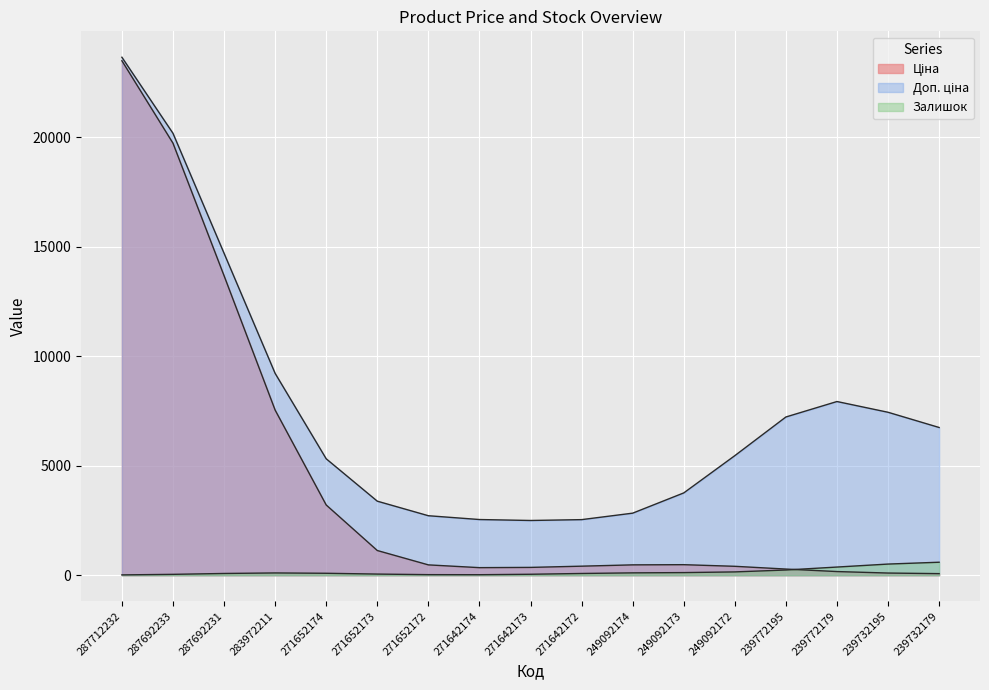

What value does the Ціна series have at 239732195?

57.0